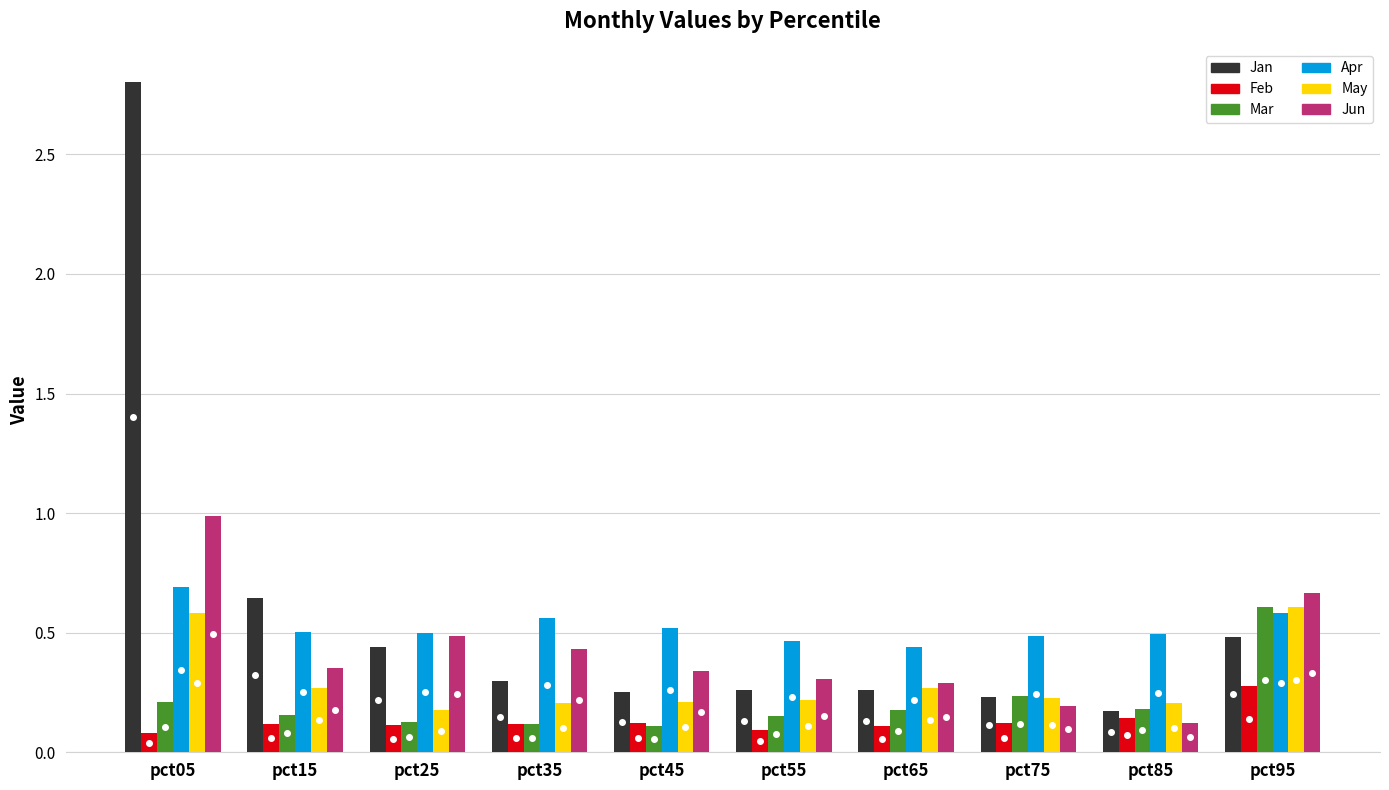

What is the difference between the maximum and second lowest values in the Jan series?

2.6